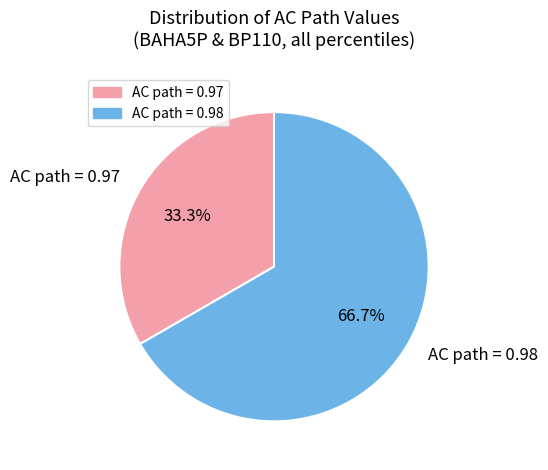

How many slices are in this pie chart?

2